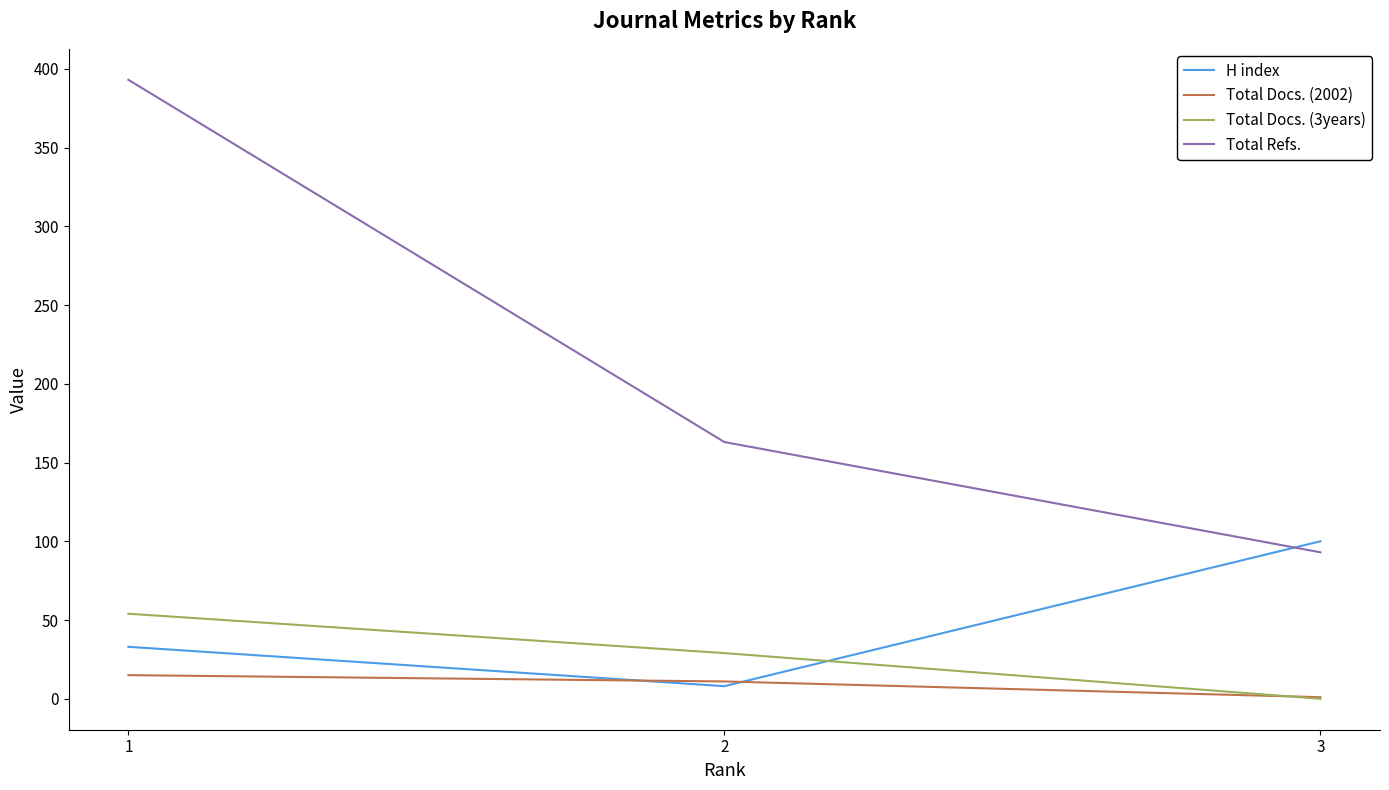

Which series has the widest spread of values?

Total Refs.